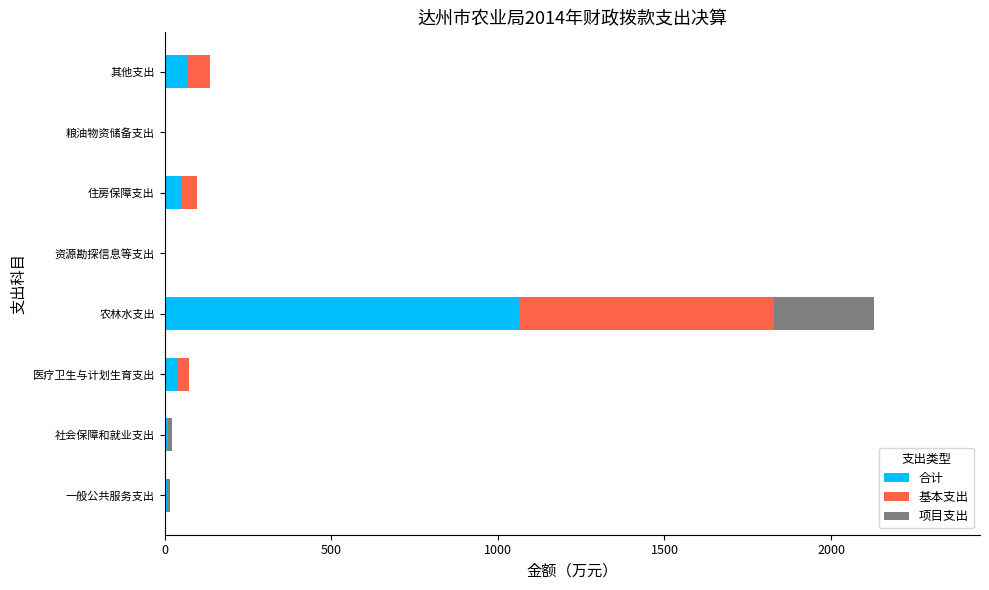

The 合计 series shows 49.1 at 住房保障支出. True or false?

True